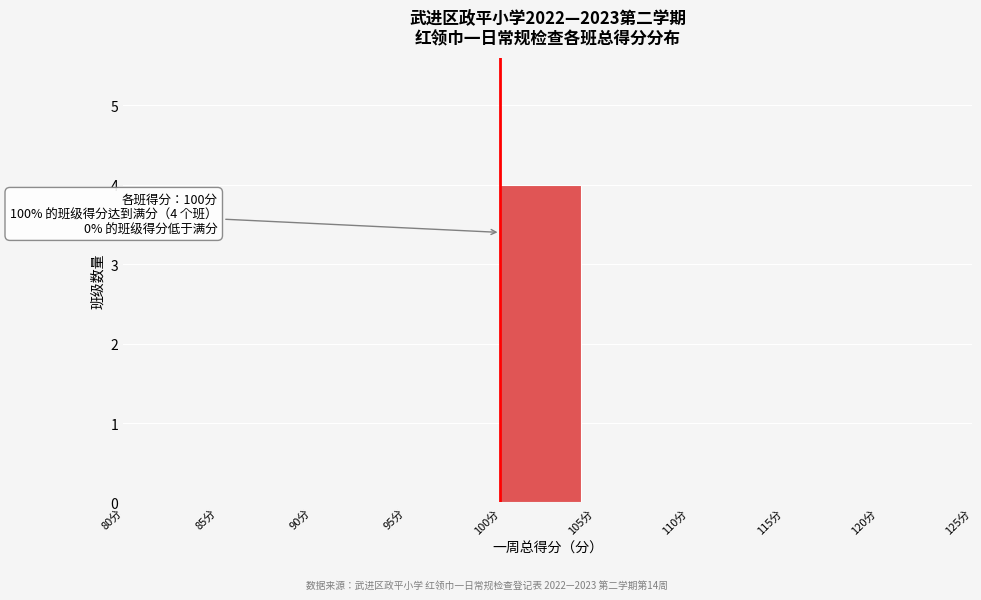

Which range on the x-axis has the tallest bar?

100 to 105